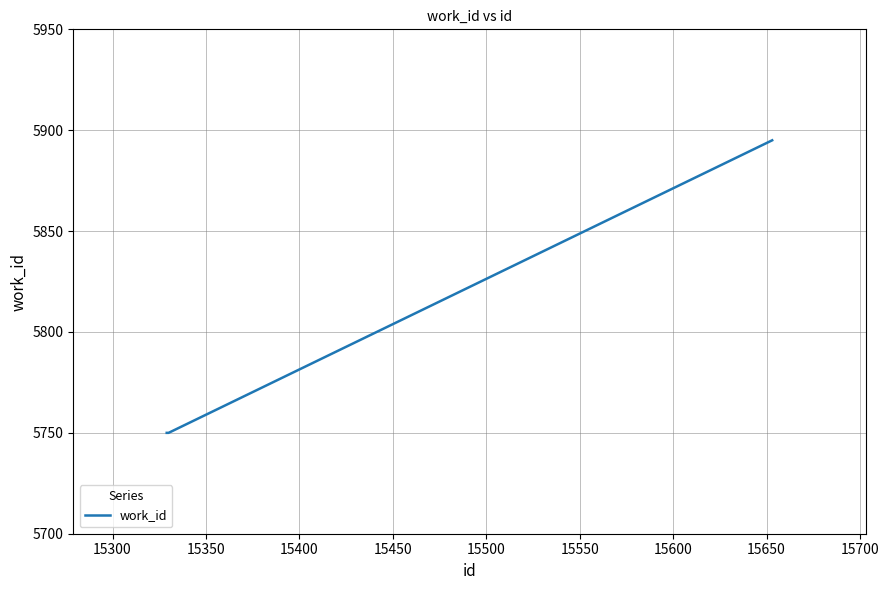

What is the sum of all values?

17395